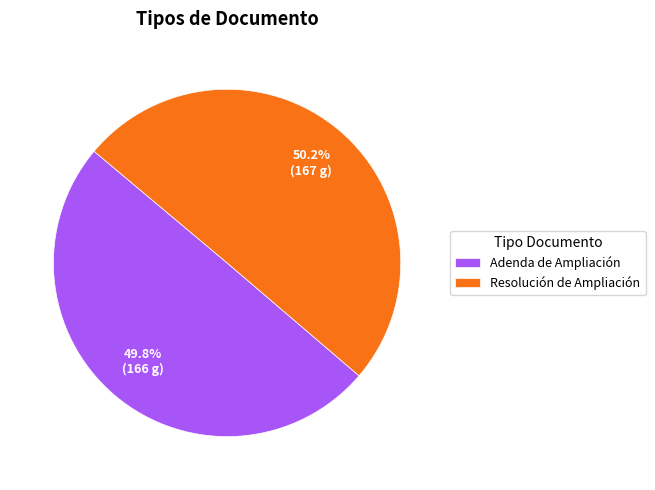

Approximately how many times larger is the value at Resolución de Ampliación compared to Adenda de Ampliación?

1.0